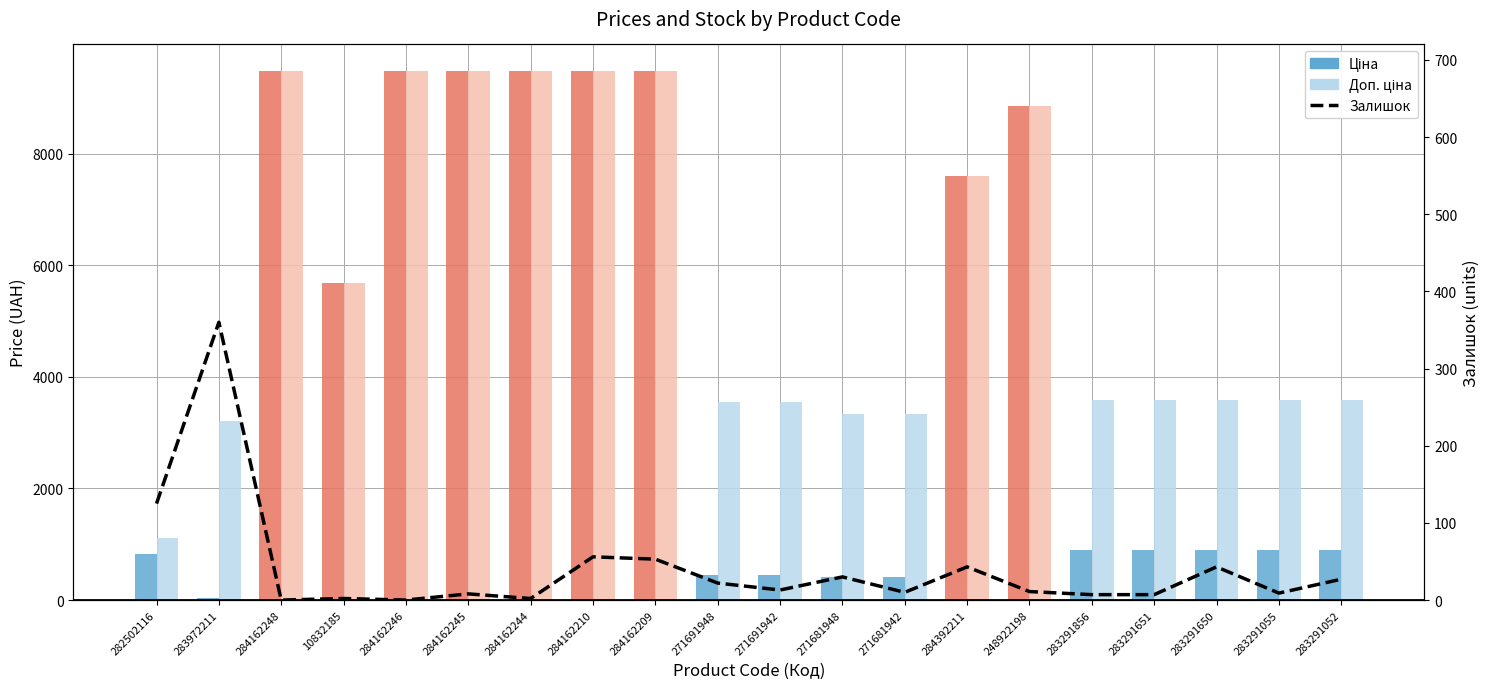

The Залишок (stock) series shows 53.0 at 284162209. True or false?

True